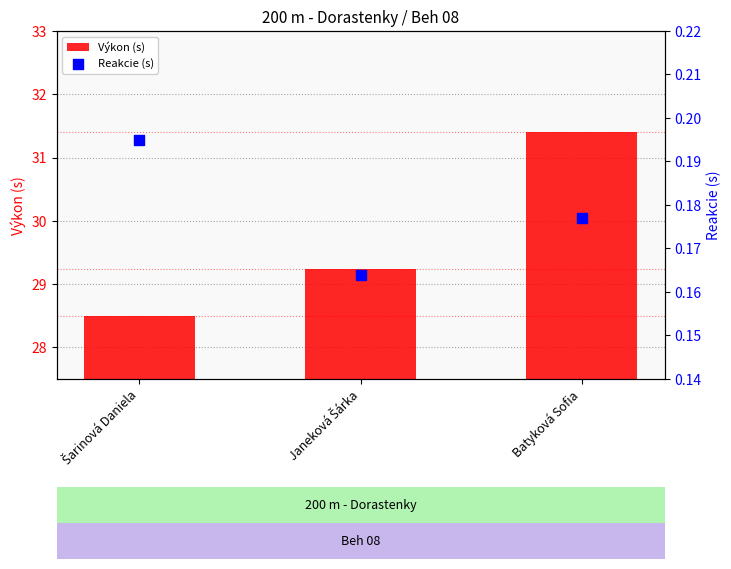

Which series has the largest total across all categories?

Výkon (s)